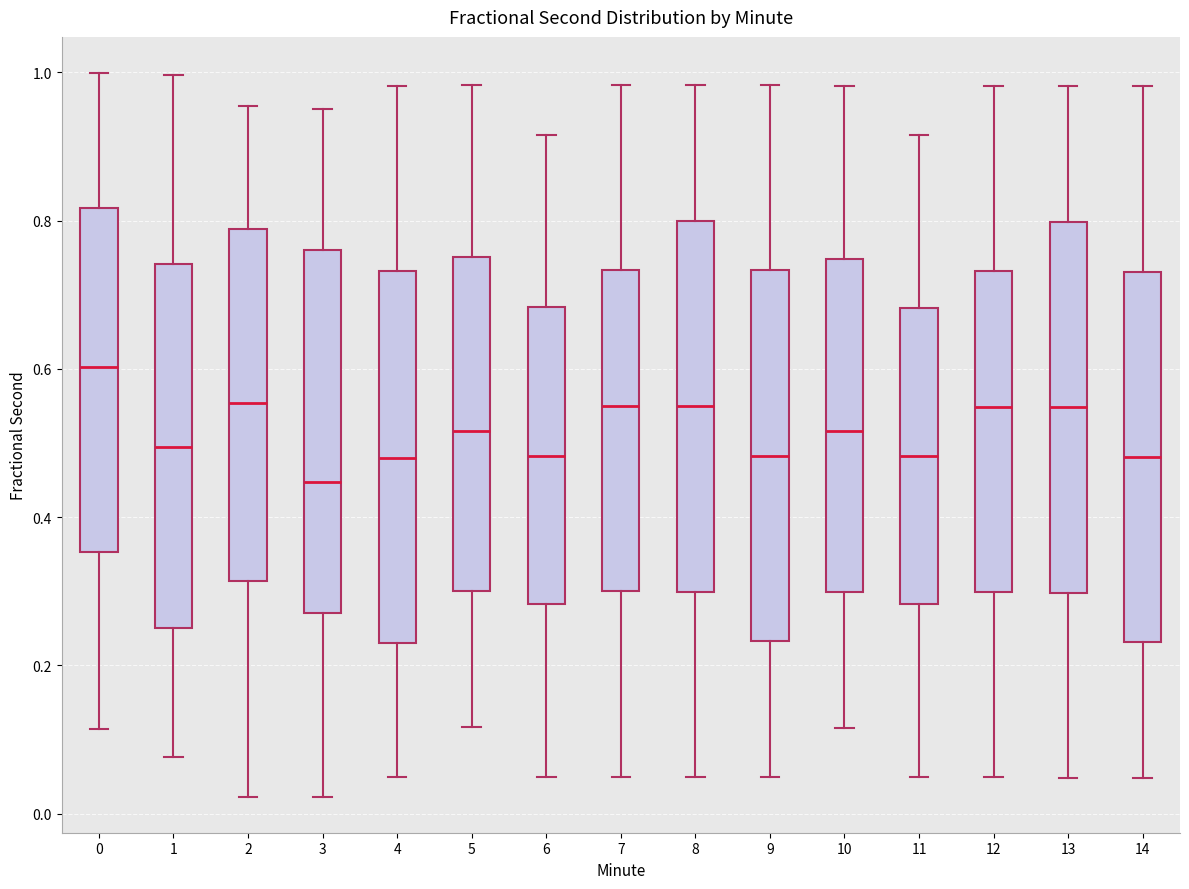

Which box's median line is the lowest?

3